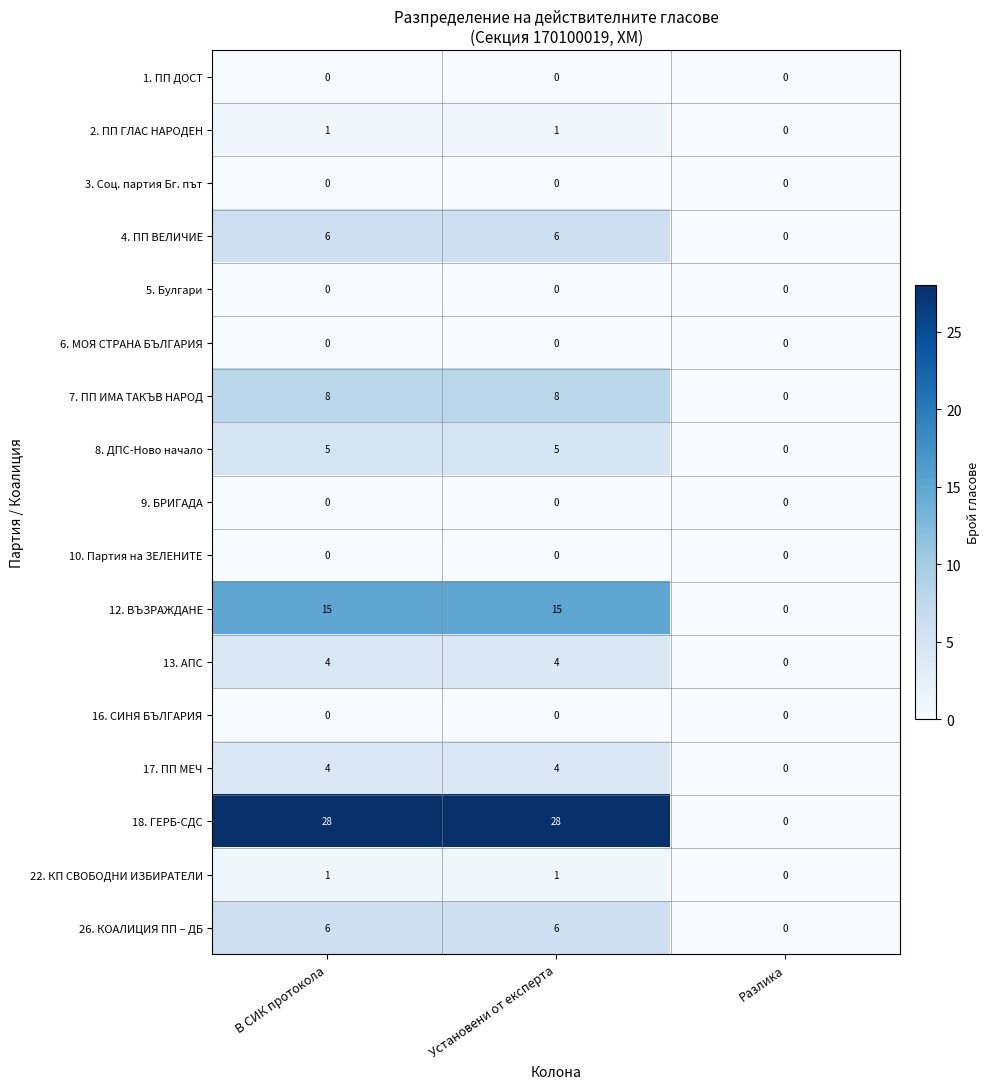

Which series has the largest total across all categories?

18. ГЕРБ-СДС